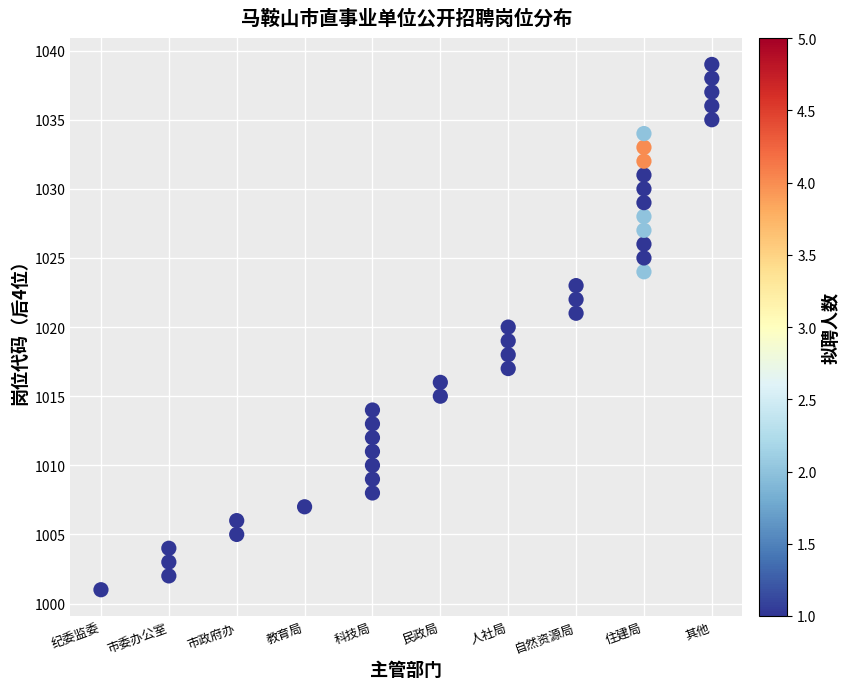

What is the range of Y values (max minus min)?

38